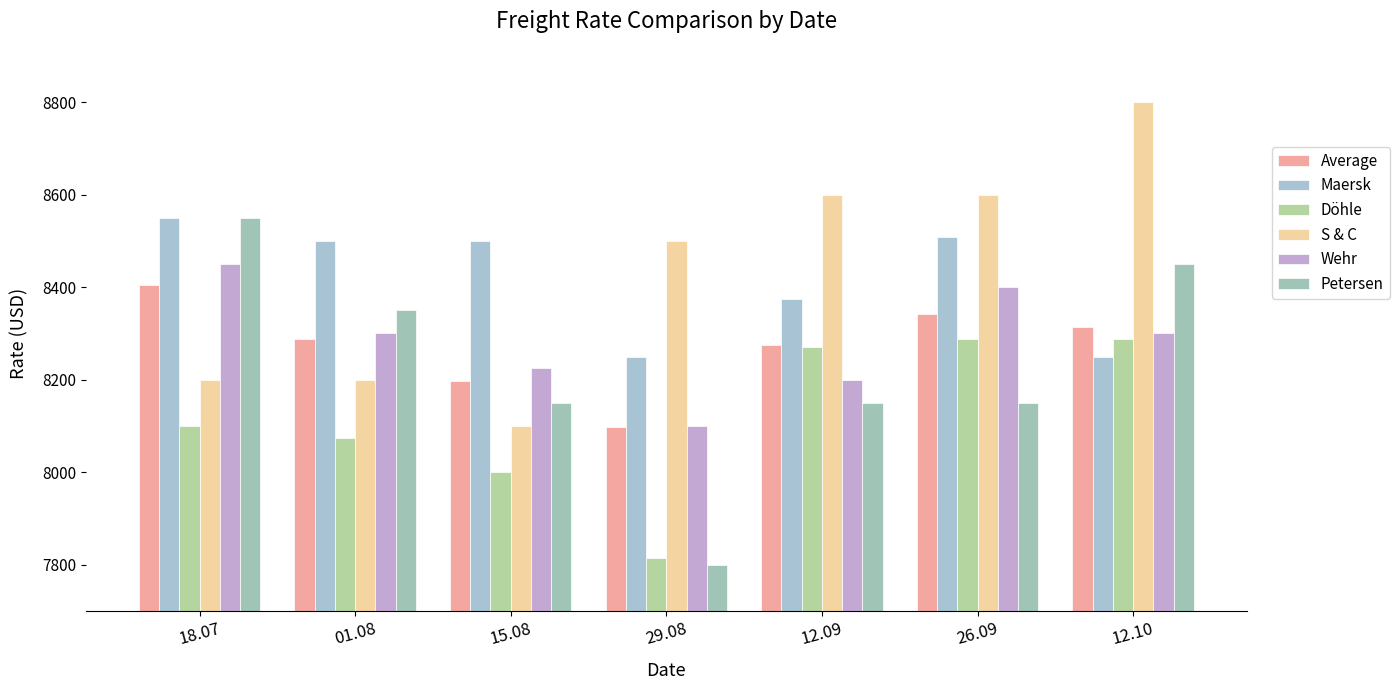

Count the number of categories in the chart.

7